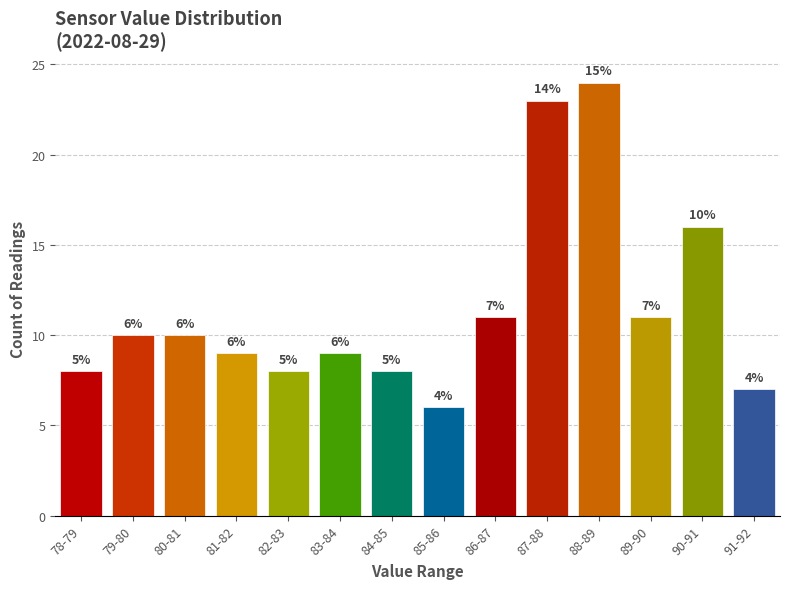

Reading right to left, list all the values displayed in this chart.

7	16	11	24	23	11	6	8	9	8	9	10	10	8